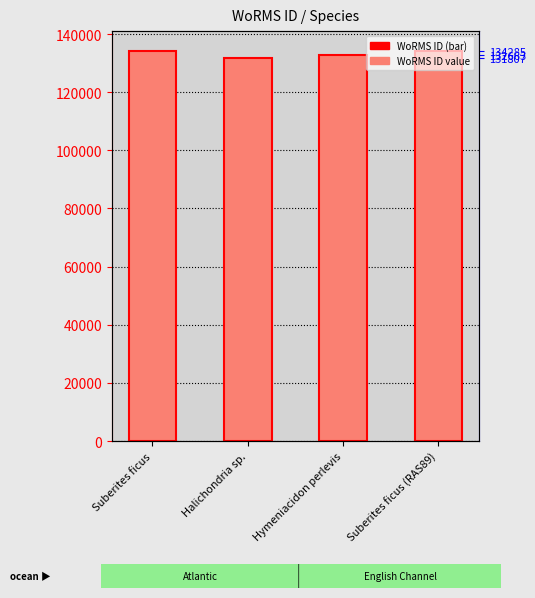

What is the value of the 1st bar from the left?

134285